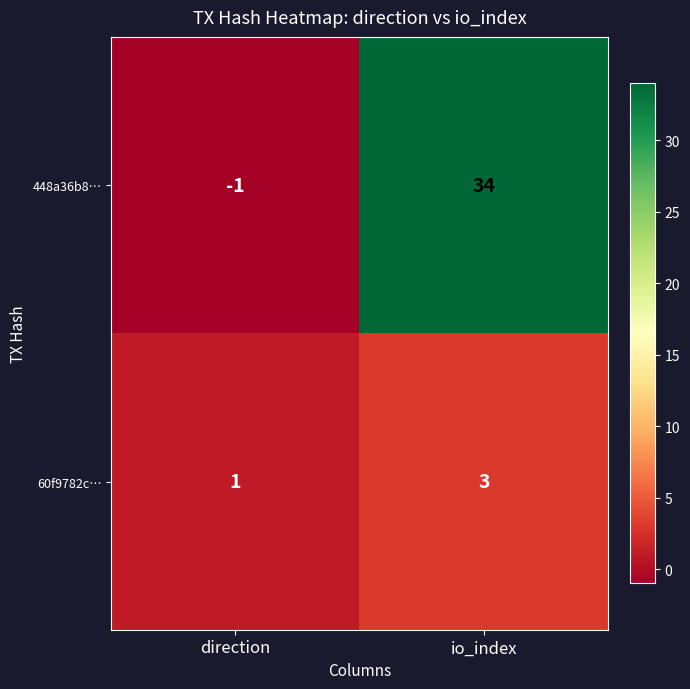

Reading right to left, what are all the values shown in this chart?

448a36b8…: io_index=34	direction=-1
60f9782c…: io_index=3	direction=1